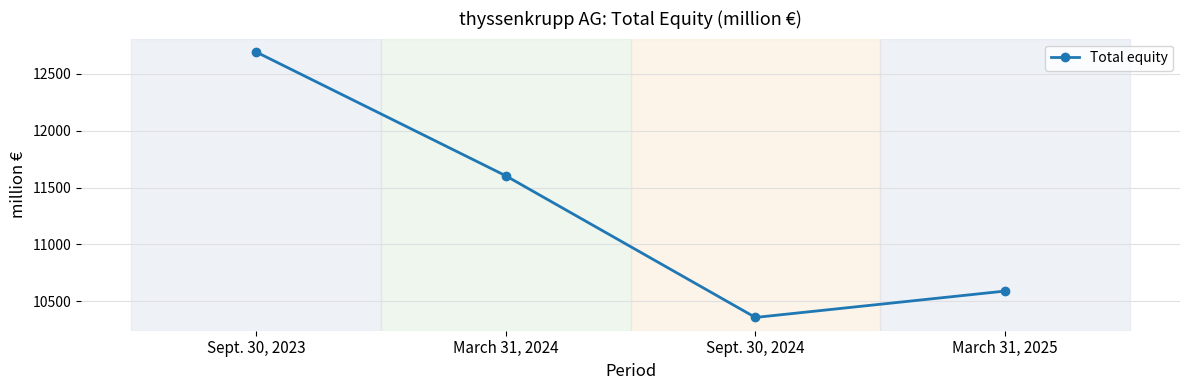

What is the label of the 1st point from the right?

March 31, 2025